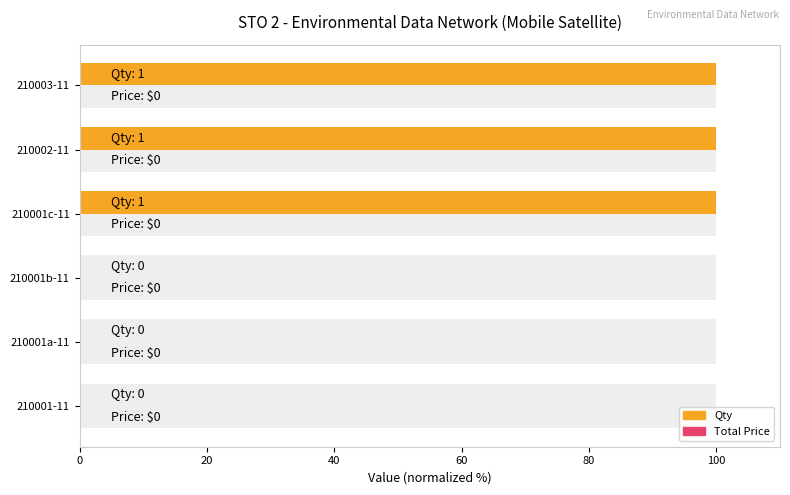

Is the value of Qty at 40 greater than the value of Total Price at 0?

No